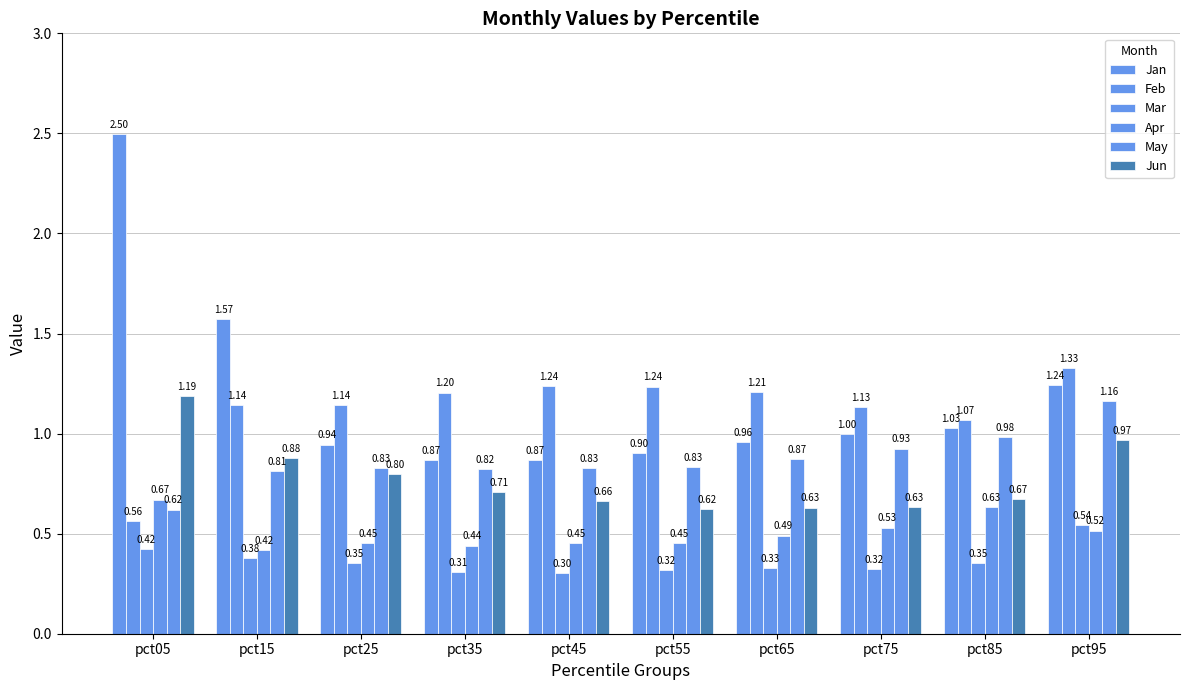

True or false: Jan has a value of 1.0 at pct75.

True